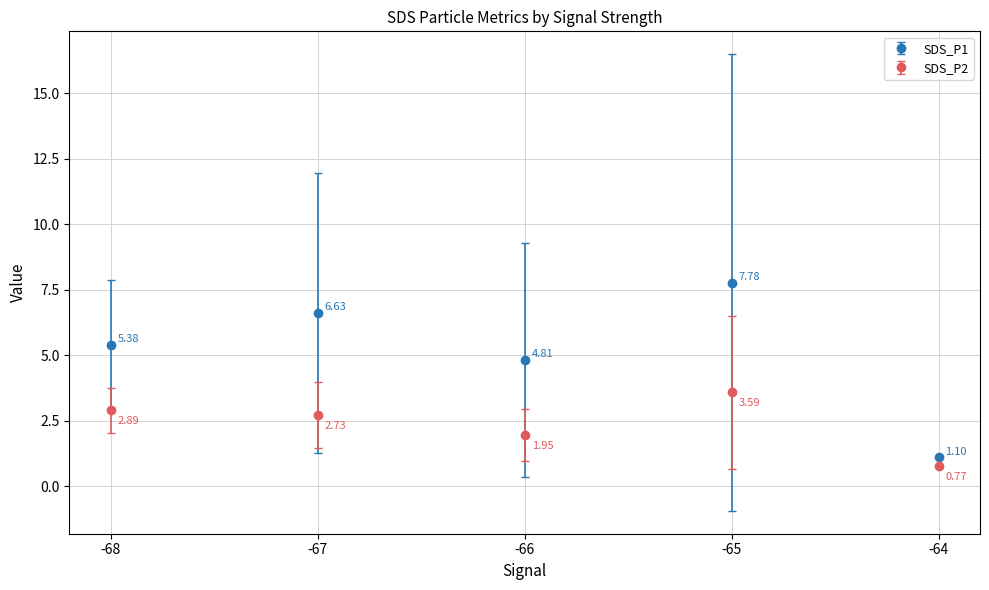

What is the difference between the SDS_P2 values at -64 and -68?

2.1